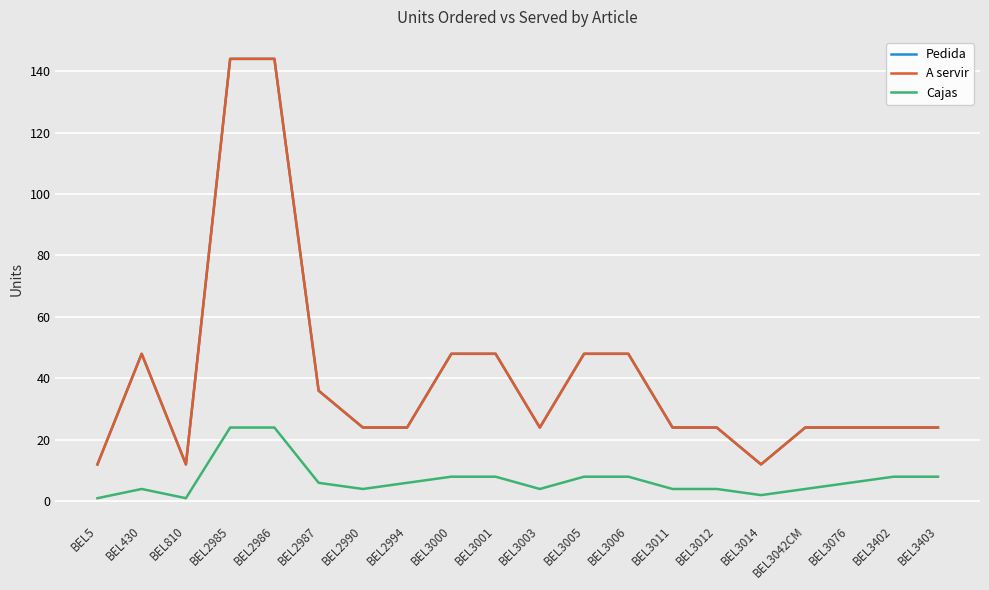

Does the chart have visible grid lines?

Yes